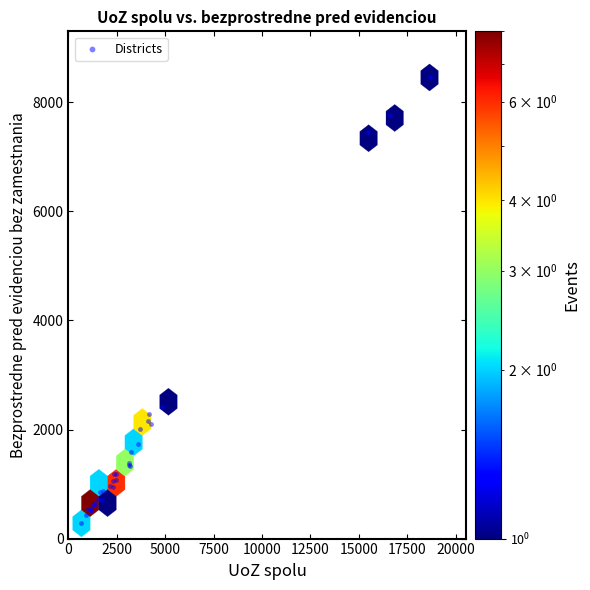

What Y value in the scatter plot is closest to 4368?

2413